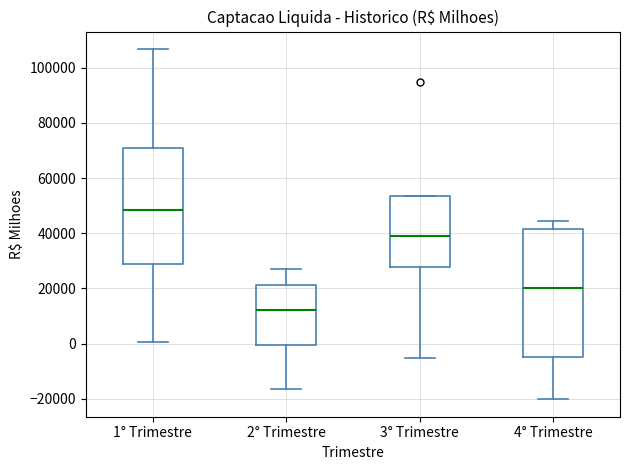

Which box's median line is the lowest?

2° Trimestre